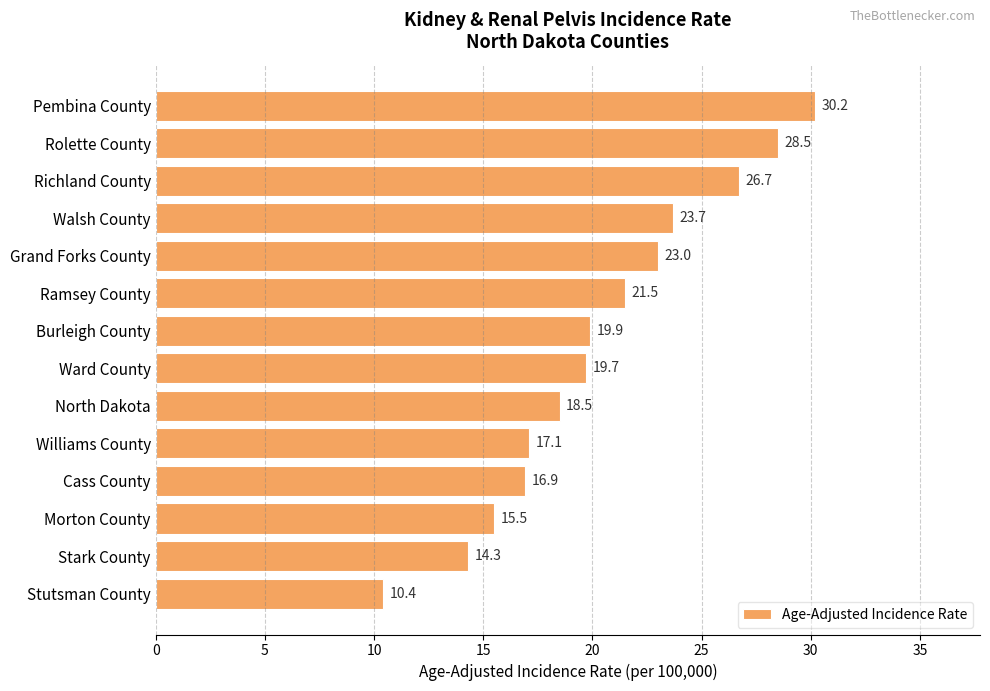

The value at Grand Forks County is 23.0. True or false?

True